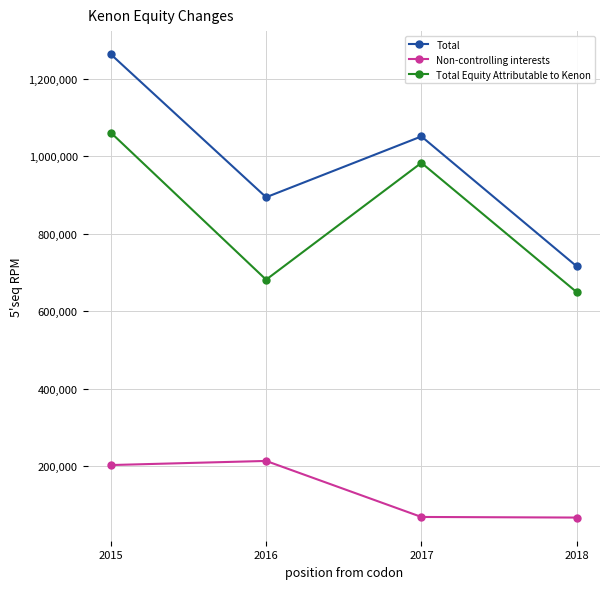

At how many categories does at least one series exceed 871105?

3